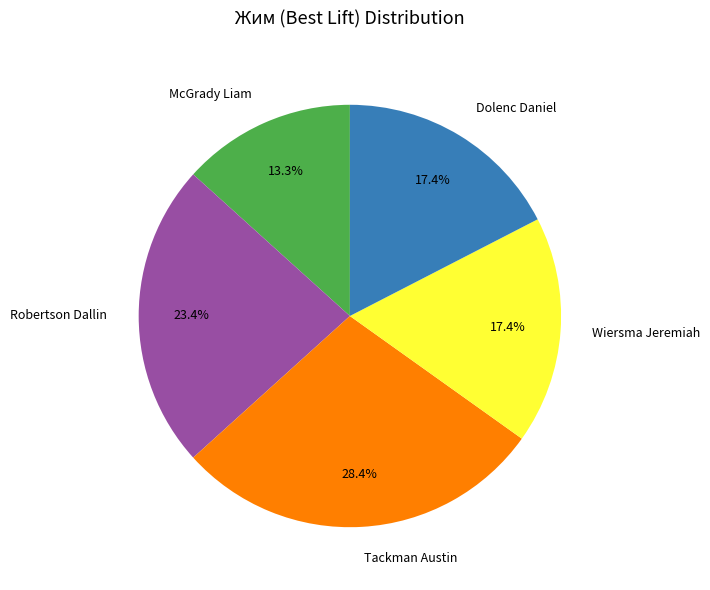

Is there any slice that represents more than half of the pie?

No